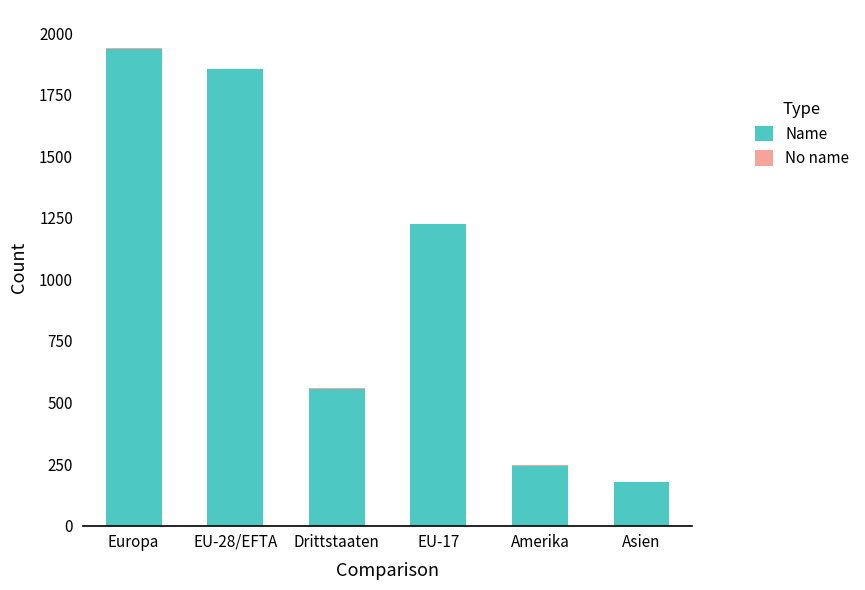

What is the sum of all Name values?

5983